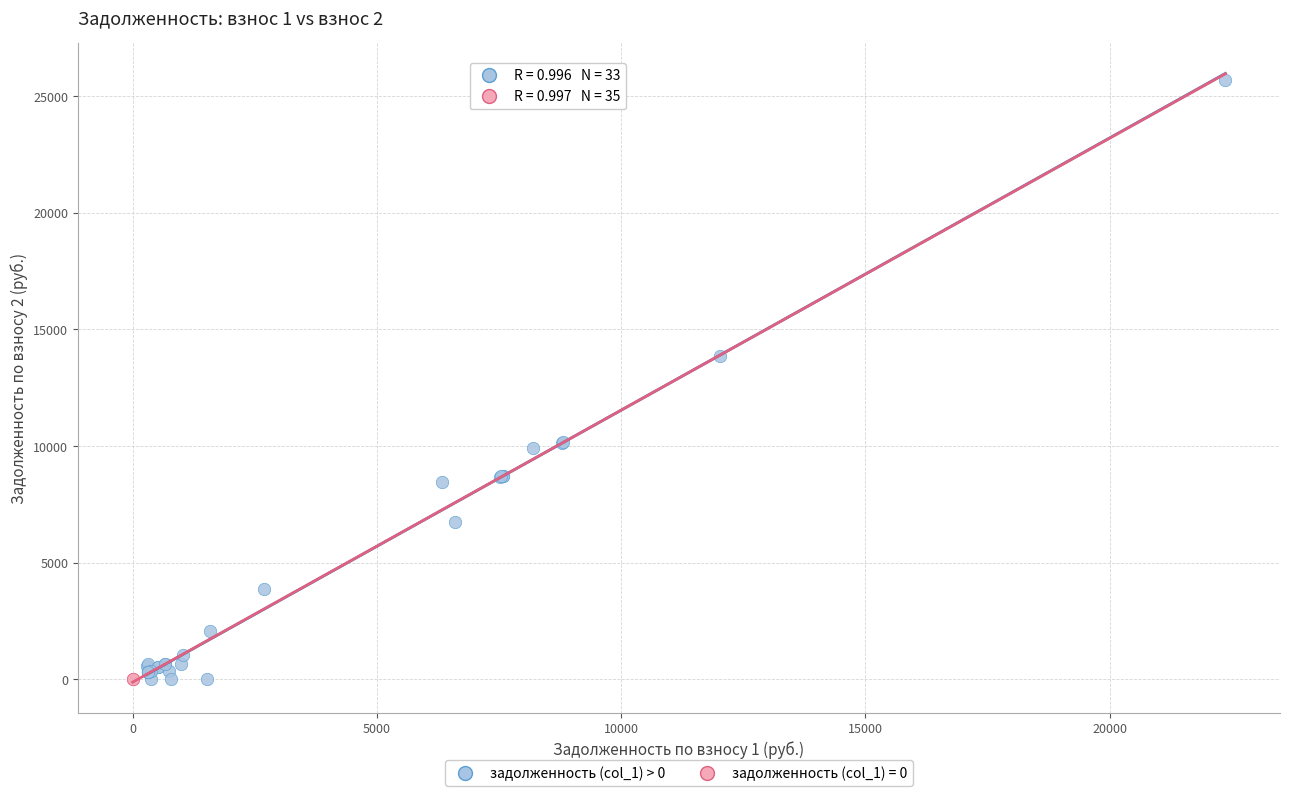

What are all the series names shown in the legend?

задолженность (col_1) > 0, задолженность (col_1) = 0